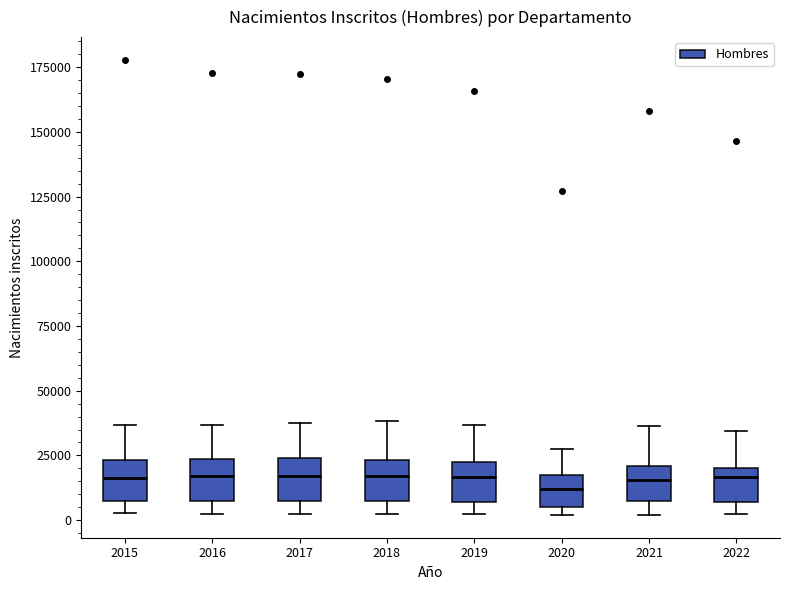

Where is the upper edge of the box at x = 2022 on the y-axis? The values are not printed on the chart, so give them approximately, as read against the axis.

20000